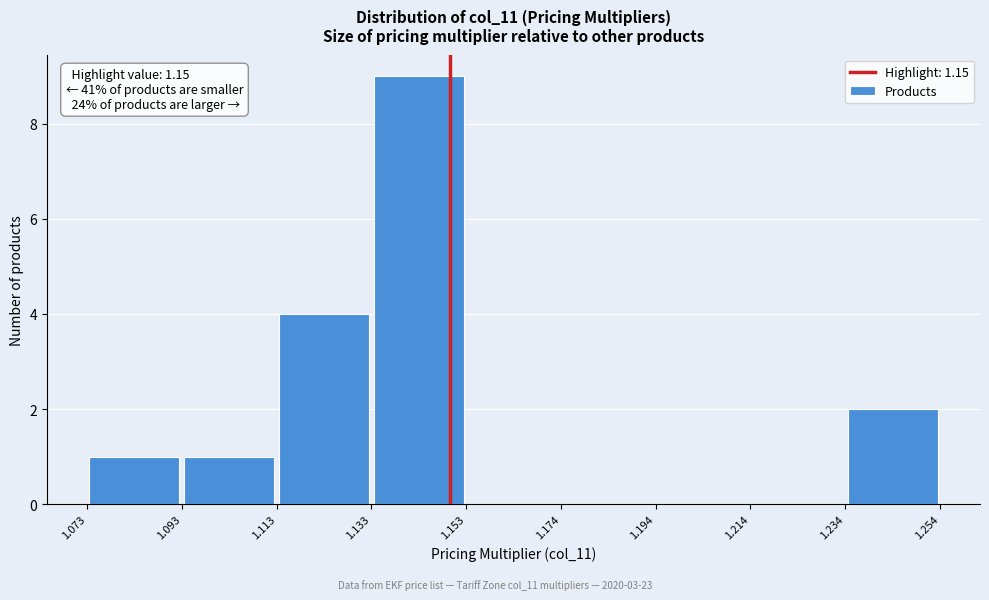

Which range on the x-axis has the tallest bar?

1.133 to 1.153